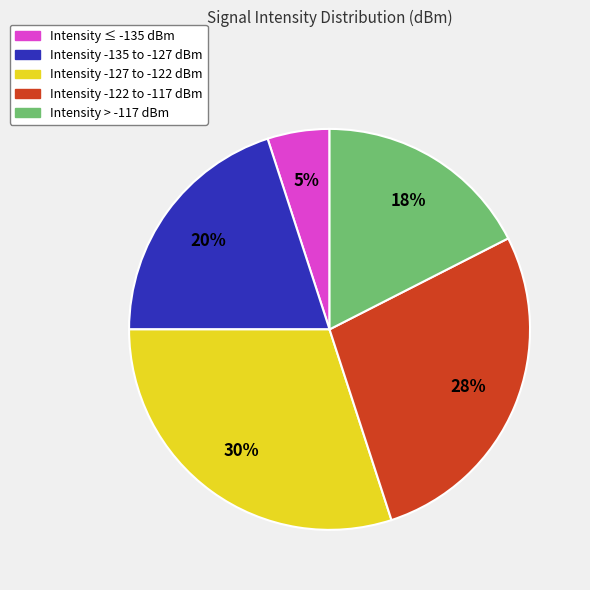

Between Intensity -122 to -117 dBm and Intensity ≤ -135 dBm, which is larger?

Intensity -122 to -117 dBm